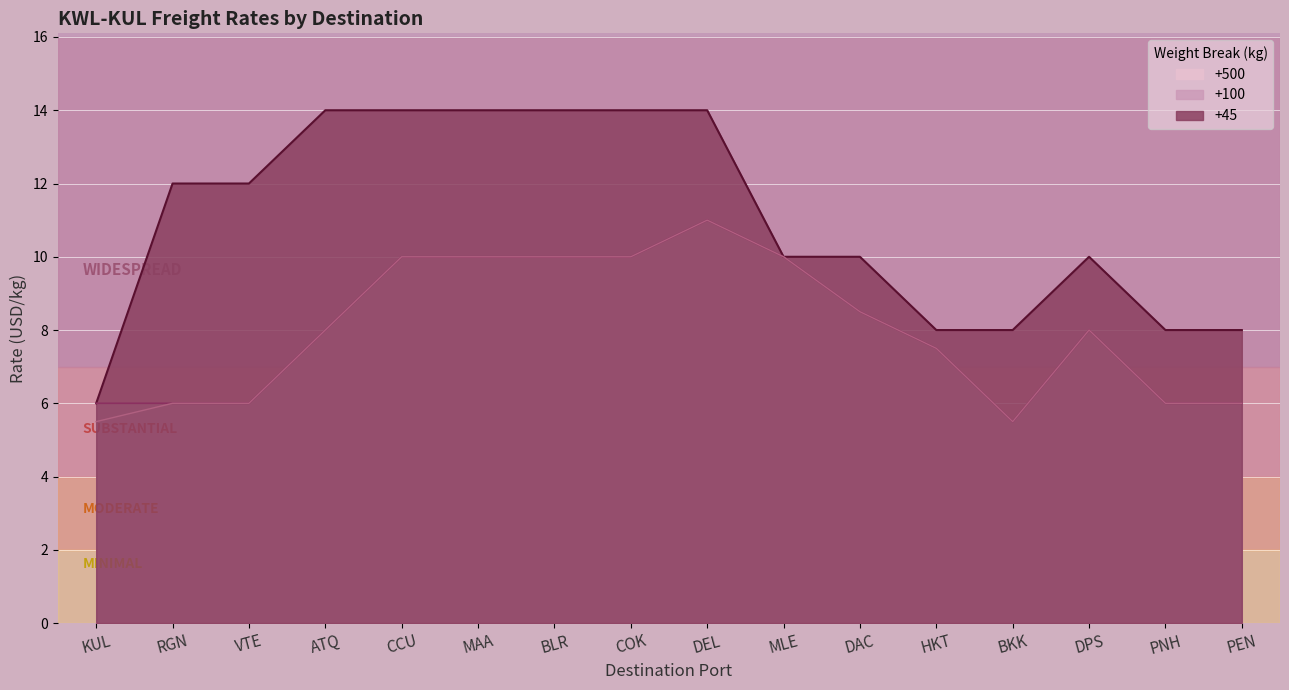

Reading left to right, what are all the values shown in this chart?

+45: 6.0	12.0	12.0	14.0	14.0	14.0	14.0	14.0	14.0	10.0	10.0	8.0	8.0	10.0	8.0	8.0
+100: 6.0	6.0	6.0	8.0	10.0	10.0	10.0	10.0	11.0	10.0	8.5	7.5	5.5	8.0	6.0	6.0
+500: 5.5	6.0	6.0	8.0	10.0	10.0	10.0	10.0	11.0	10.0	8.5	7.5	5.5	8.0	6.0	6.0